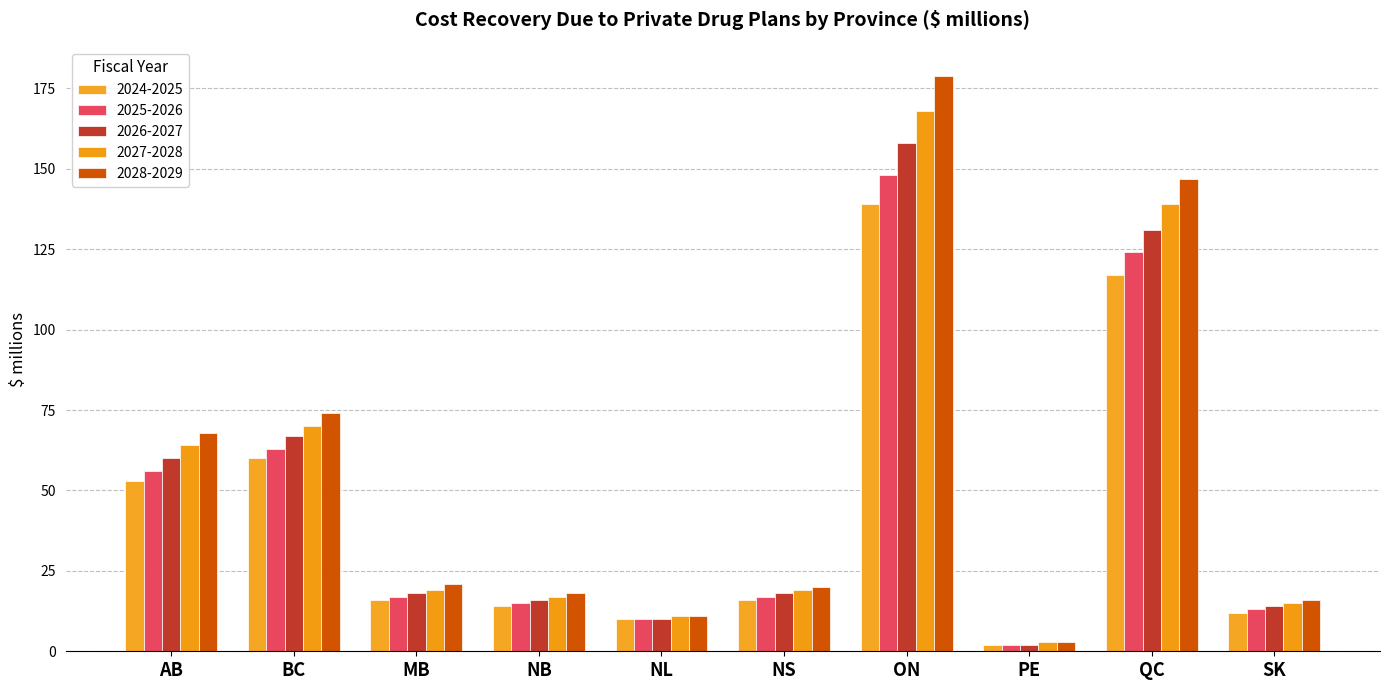

What is the sum of all 2028-2029 values?

557